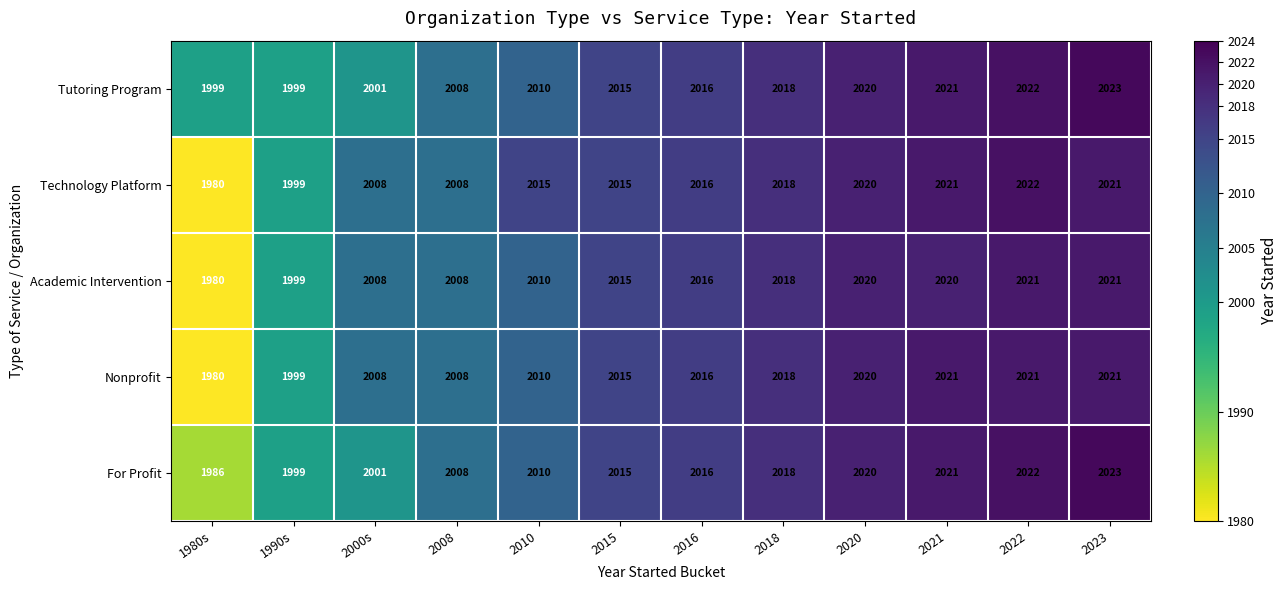

What is the difference between the Academic Intervention values at 2020 and 2008?

12